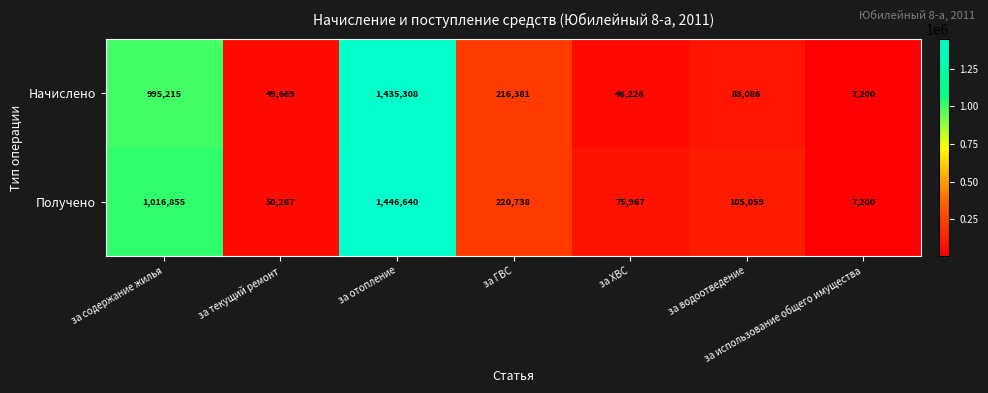

The value of Получено at за ГВС is 220738. True or false?

True